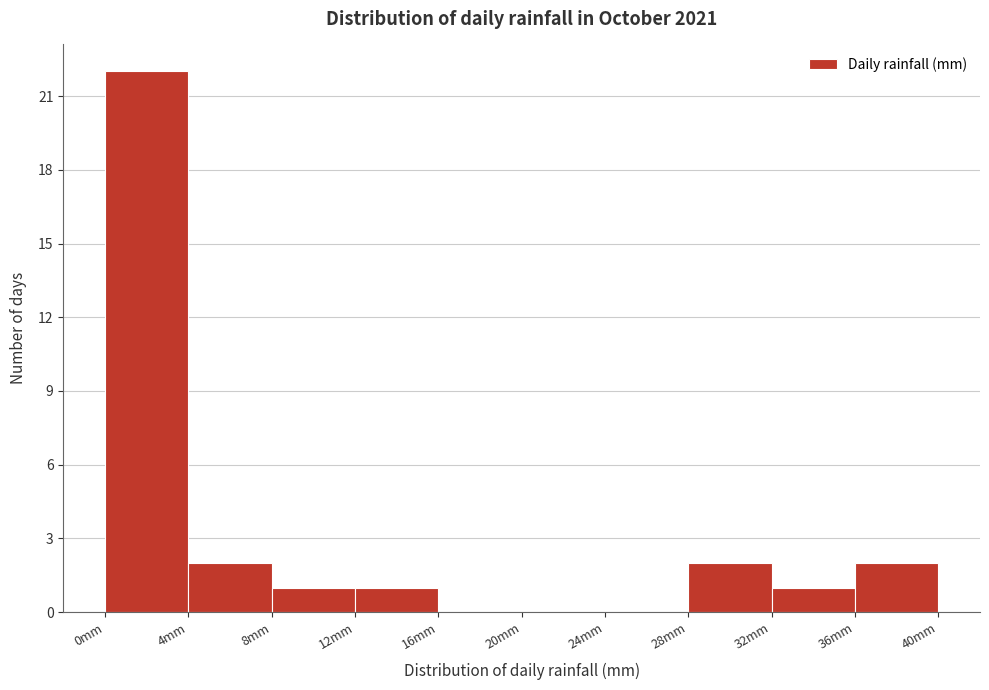

Reading left to right, transcribe this chart: for each bar, give the range it covers on the x-axis and its height. Neither the bar edges nor the heights are printed on the chart, so give them approximately, as read against the axes.

0 to 4: 22
4 to 8: 2
8 to 12: 1
12 to 16: 1
16 to 20: 0
20 to 24: 0
24 to 28: 0
28 to 32: 2
32 to 36: 1
36 to 40: 2